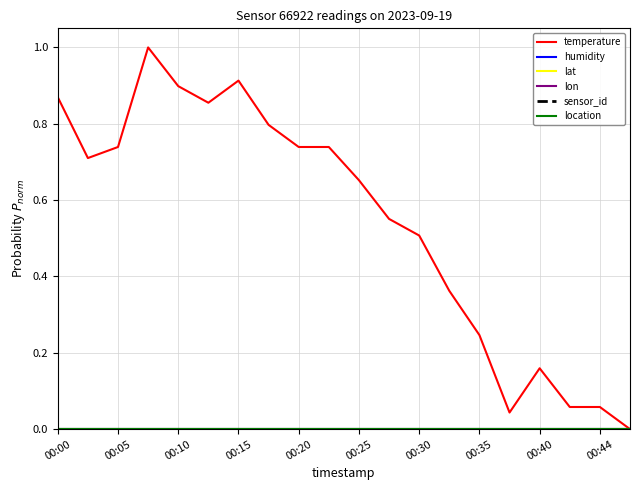

What is the highest value of the temperature series?

1.0